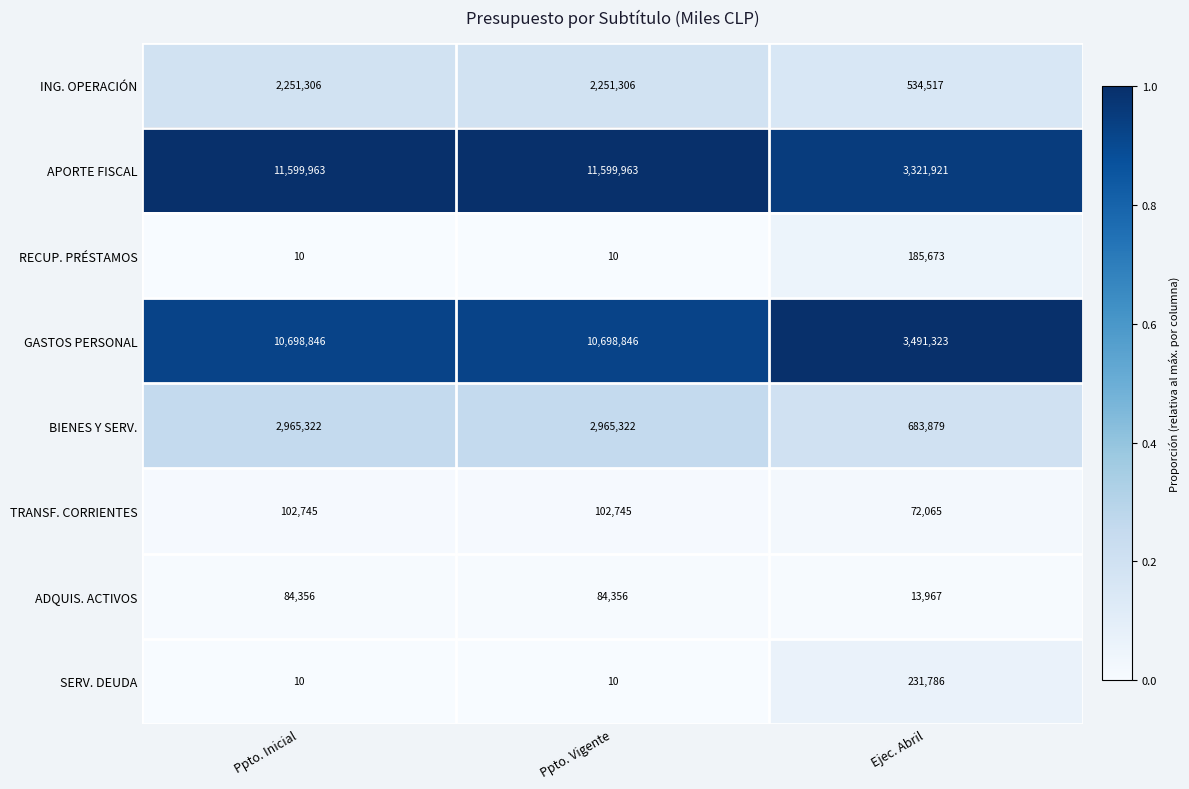

Which series changed the most between Ppto. Vigente and Ejec. Abril?

APORTE FISCAL